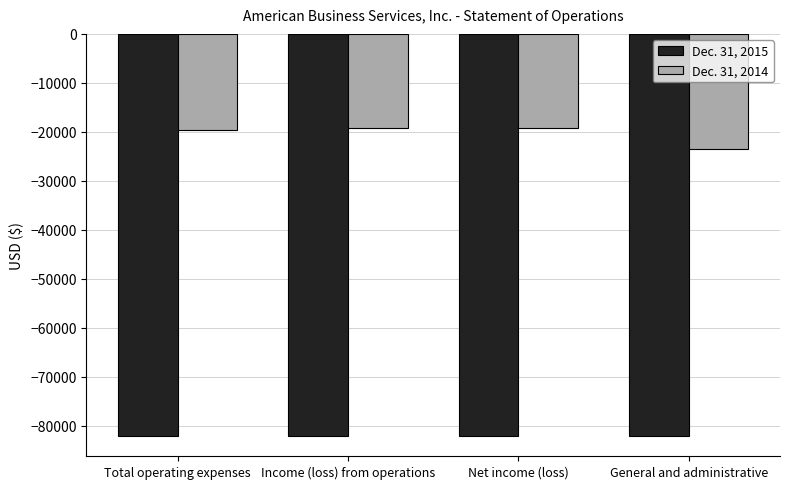

At which label does Dec. 31, 2014 reach its minimum?

General and administrative